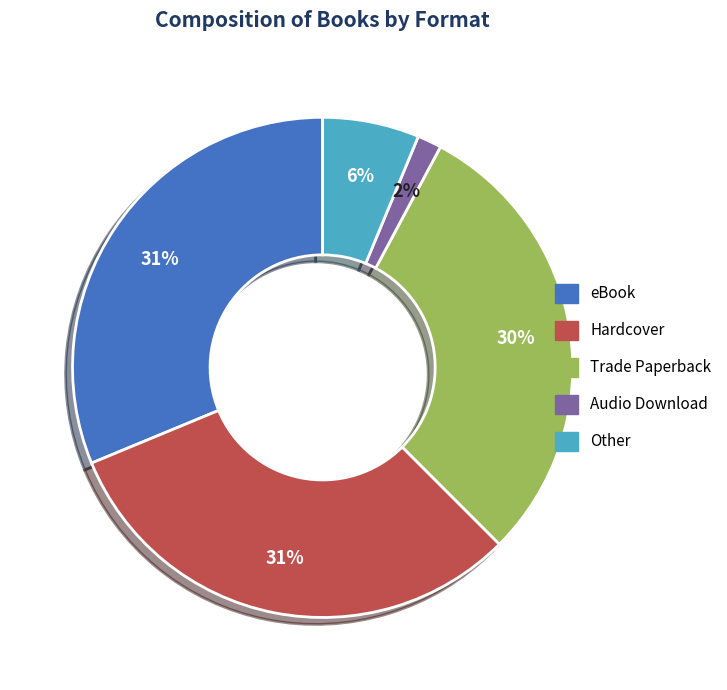

Is the sum of Trade Paperback and Other greater than half?

No